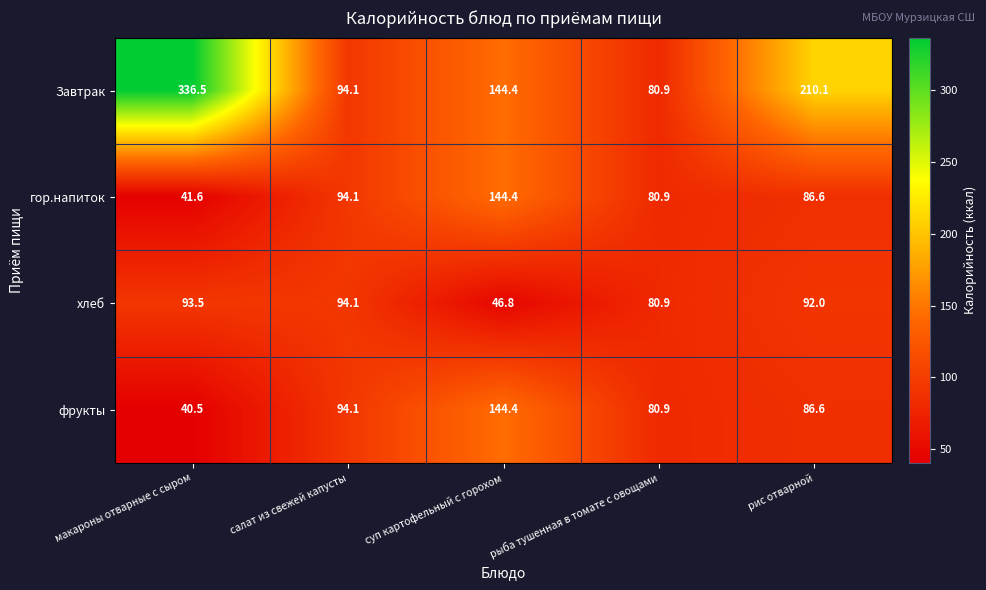

How many values in the Завтрак series exceed 144?

3